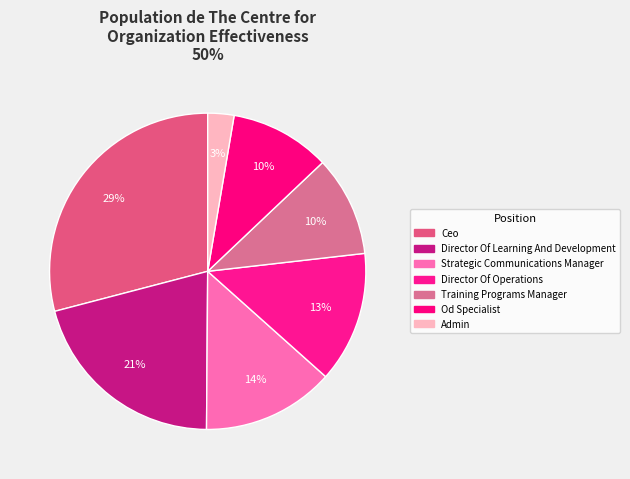

Rank the categories by value from lowest to highest.

Admin, Od Specialist, Training Programs Manager, Director Of Operations, Strategic Communications Manager, Director Of Learning And Development, Ceo